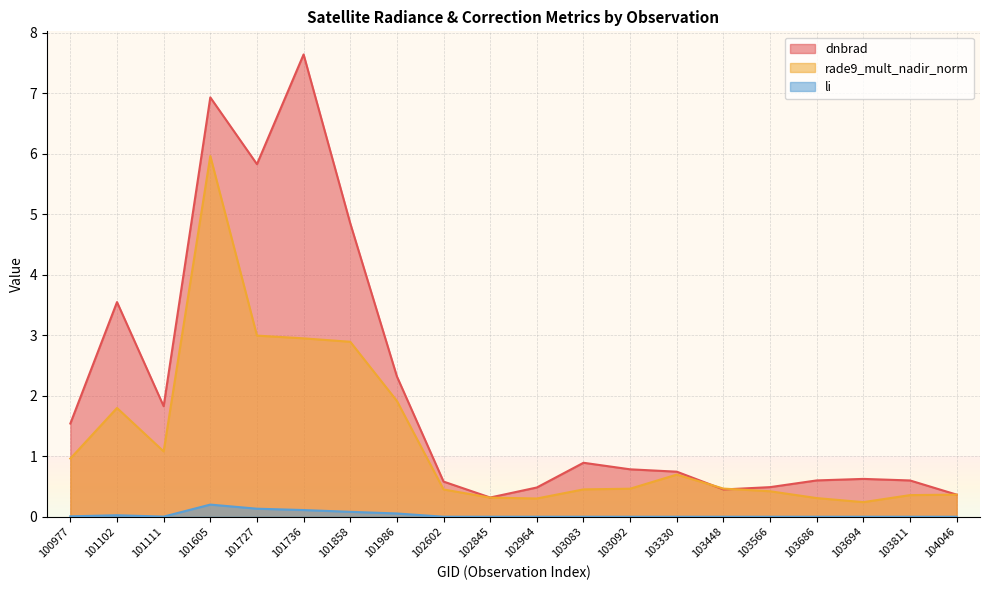

Between 103083 and 102845, which is larger?

103083